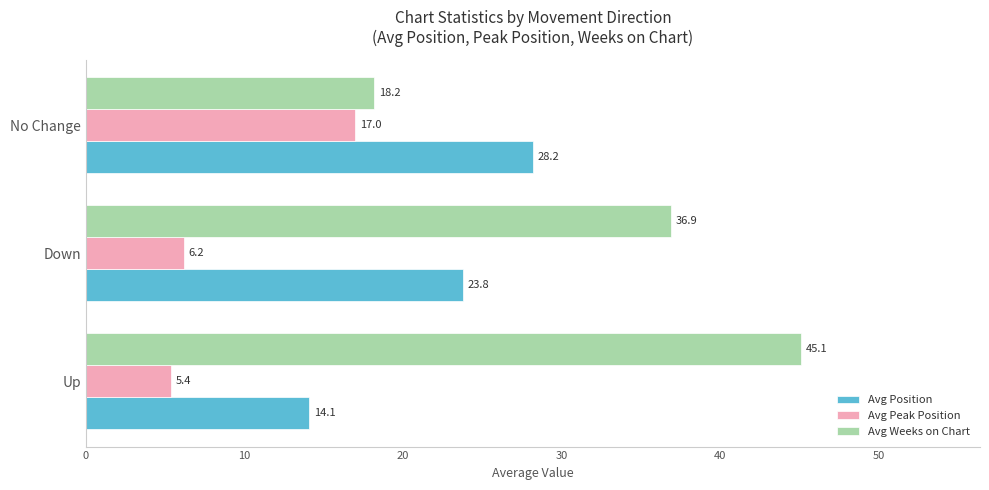

What is the difference between the second highest and minimum values in the Avg Peak Position series?

0.8